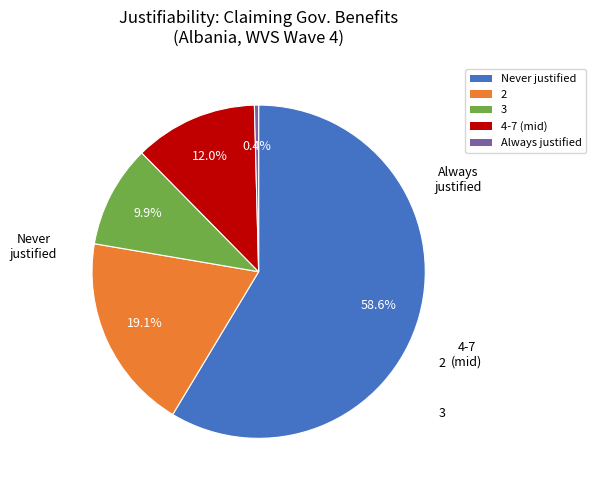

Is there a majority slice in this chart?

Yes